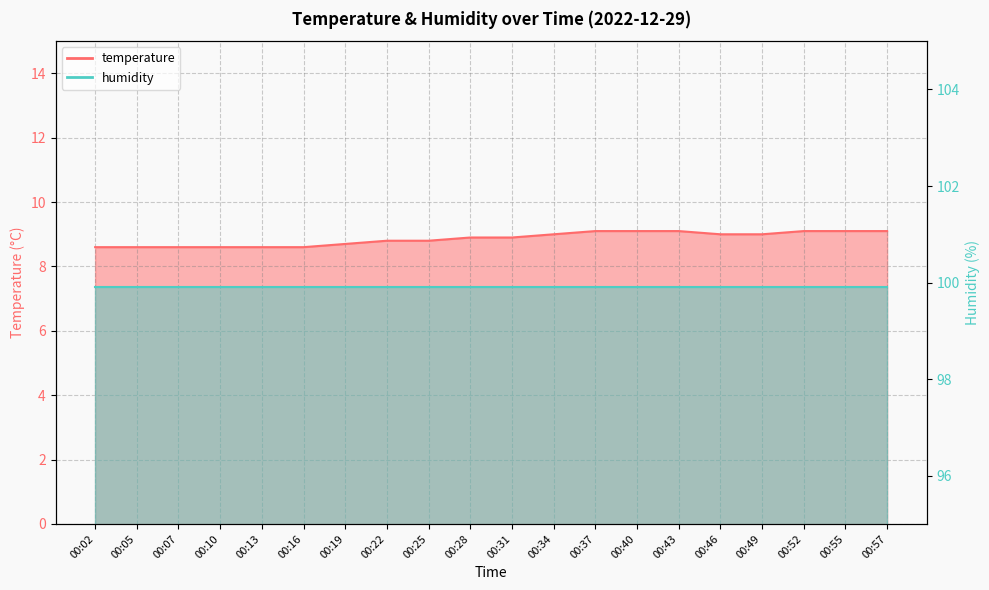

What is the approximate value at 00:05?

8.6